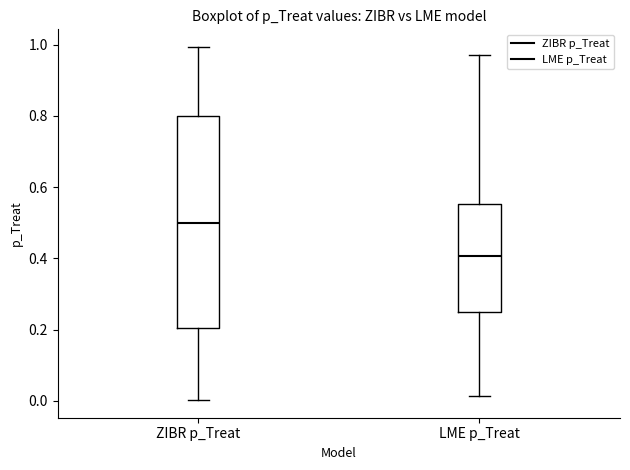

Which box's median line is the lowest?

LME p_Treat